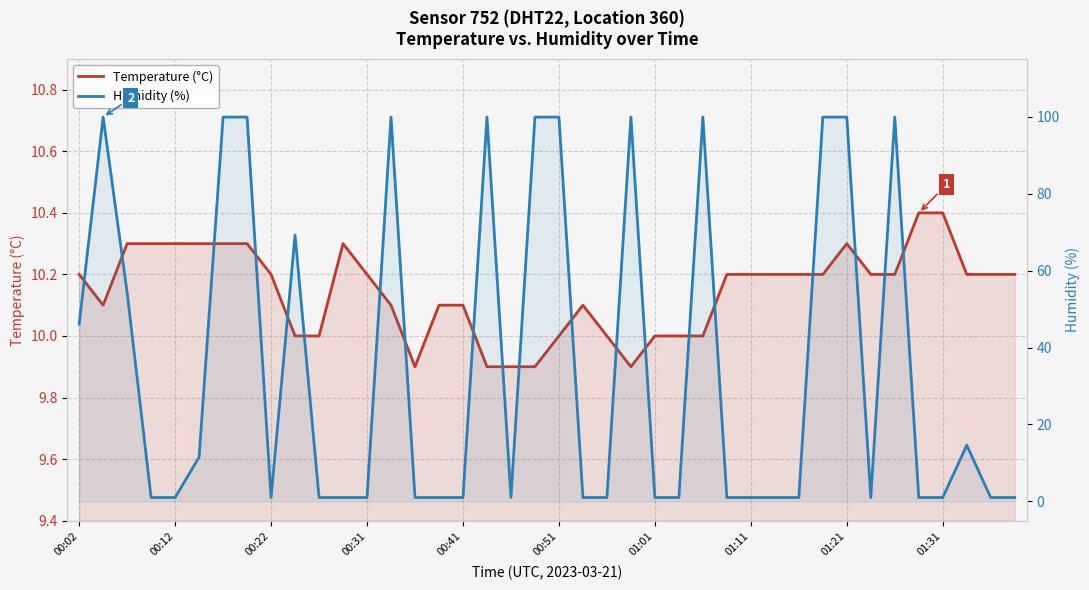

Which series has the largest total across all categories?

Humidity (%)